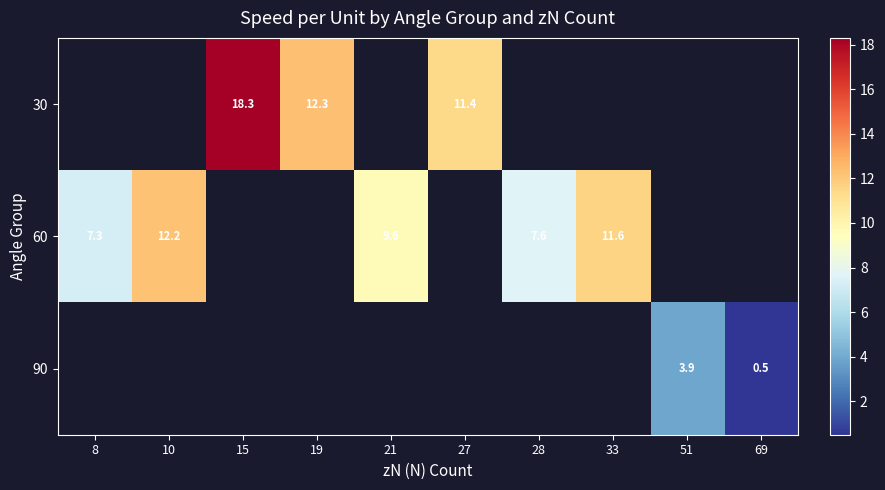

Count the number of categories in the chart.

10